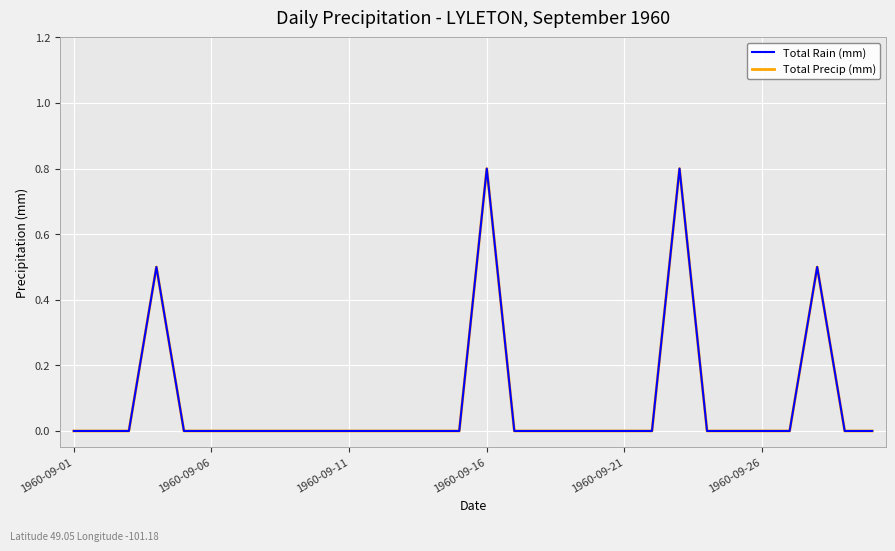

True or false: Total Precip (mm) and Total Rain (mm) intersect in this chart.

False